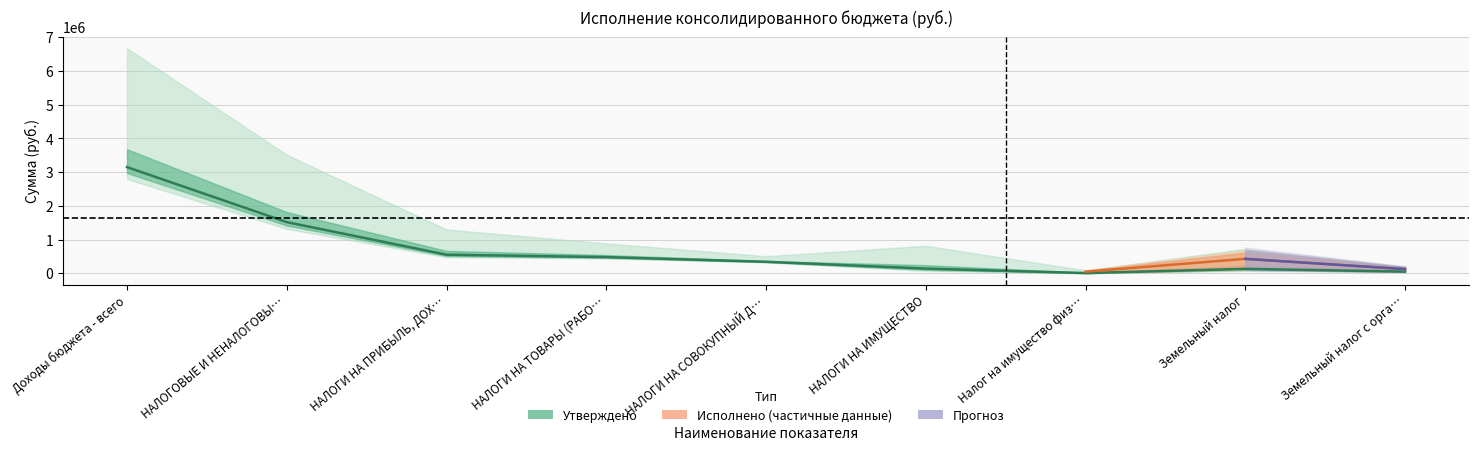

What is the greatest value displayed?

3149205.5